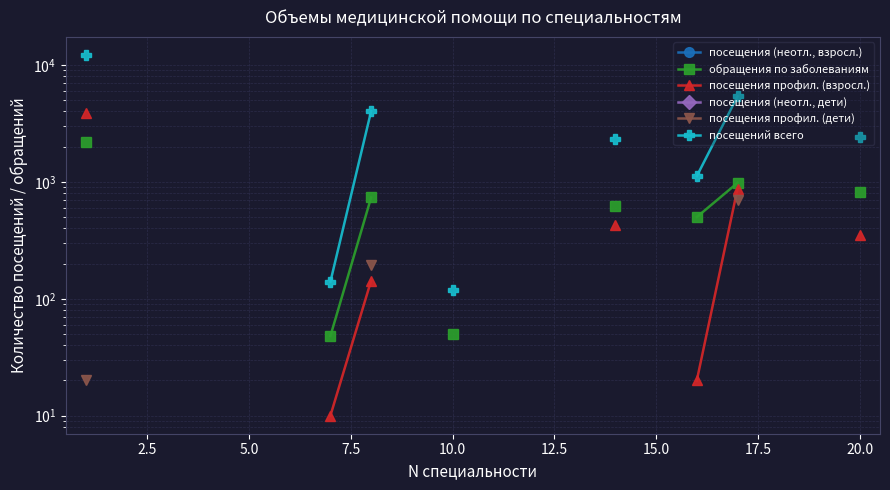

What is the value of the обращения по заболеваниям point at the 17th from the left?

980.0